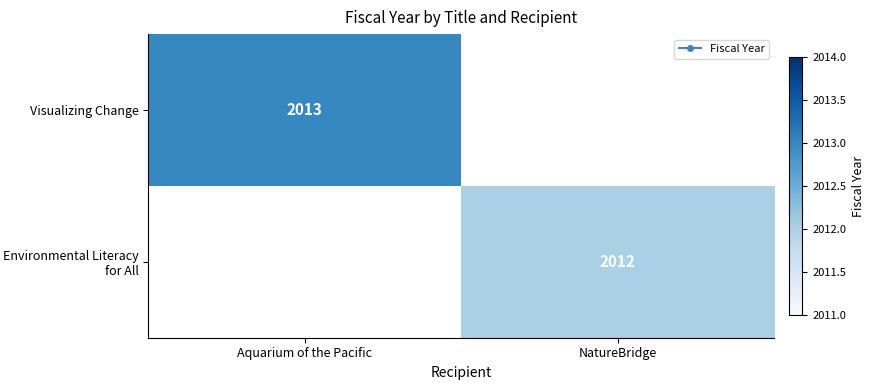

At how many categories does at least one series exceed 821?

2